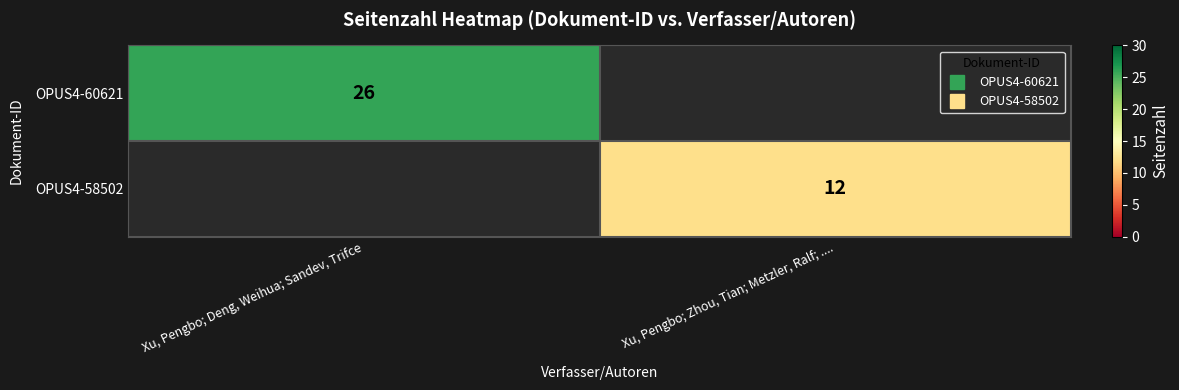

List the series in order of their overall mean, highest first.

OPUS4-60621, OPUS4-58502